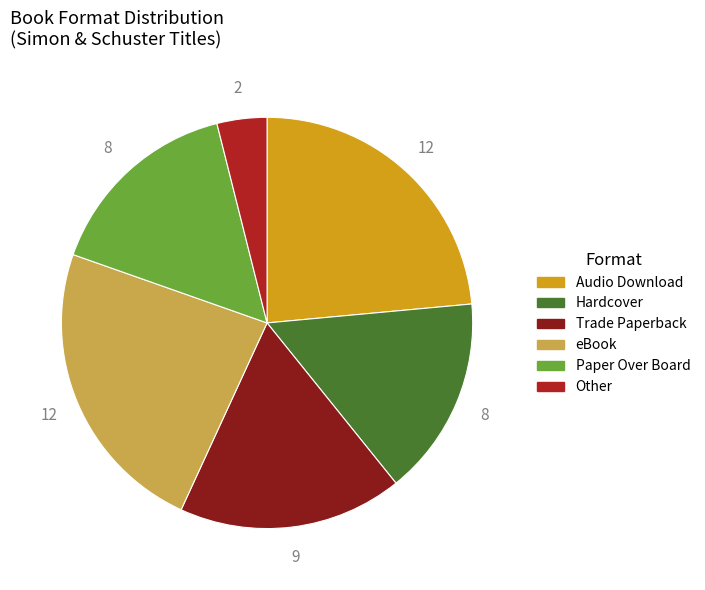

True or false: eBook accounts for 14% of the total.

False